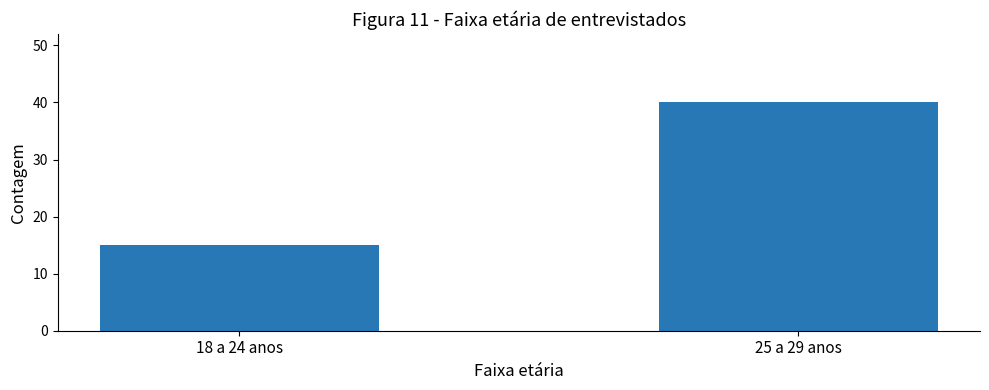

How many bars are there in total?

2